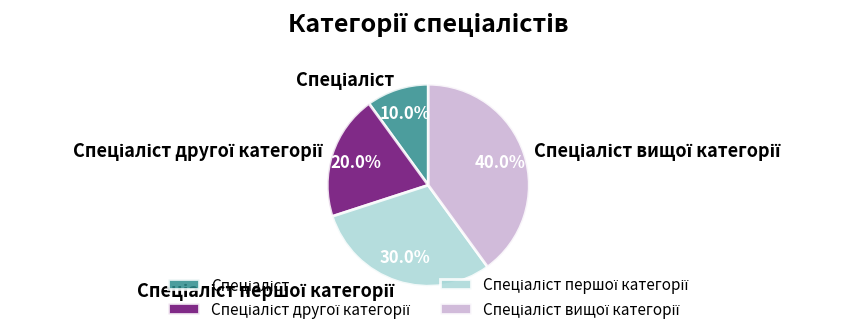

How many slices are in this pie chart?

4